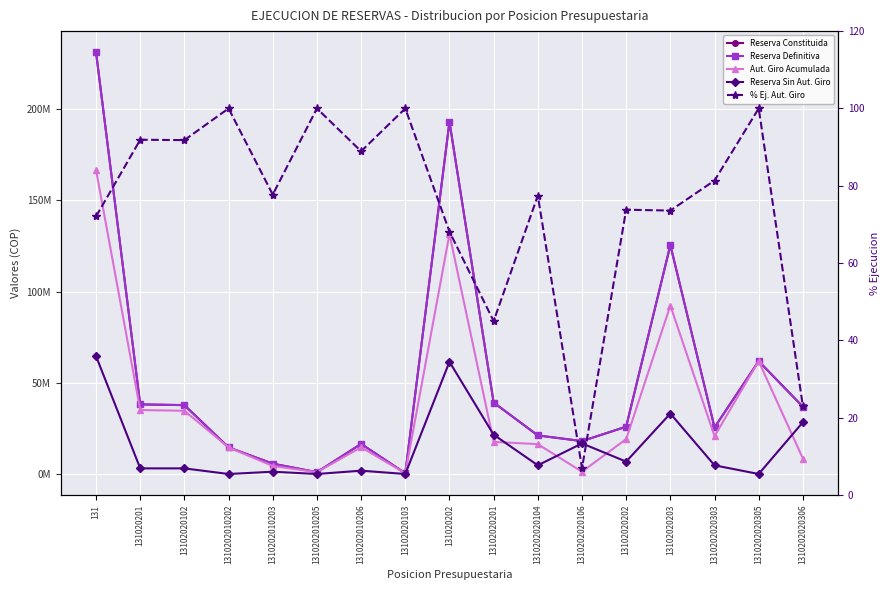

What is the total value across all series at 1310202020303?

76572792.3